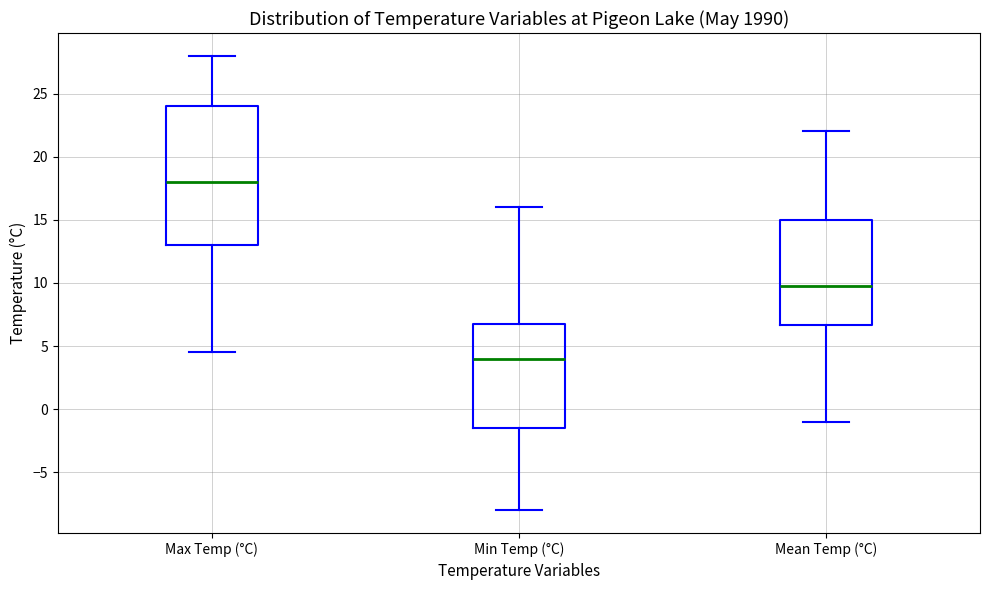

Which box's median line is the highest?

Max Temp (°C)